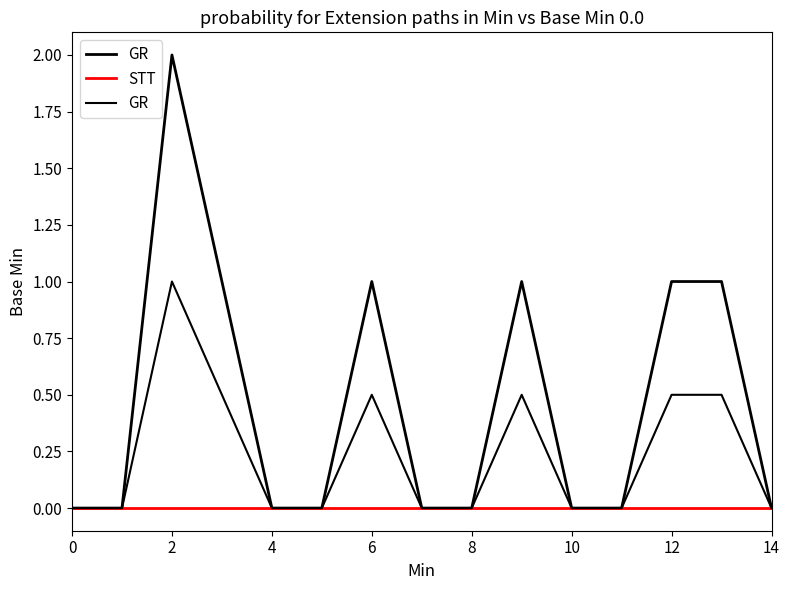

How many data points in GR are above 0?

6